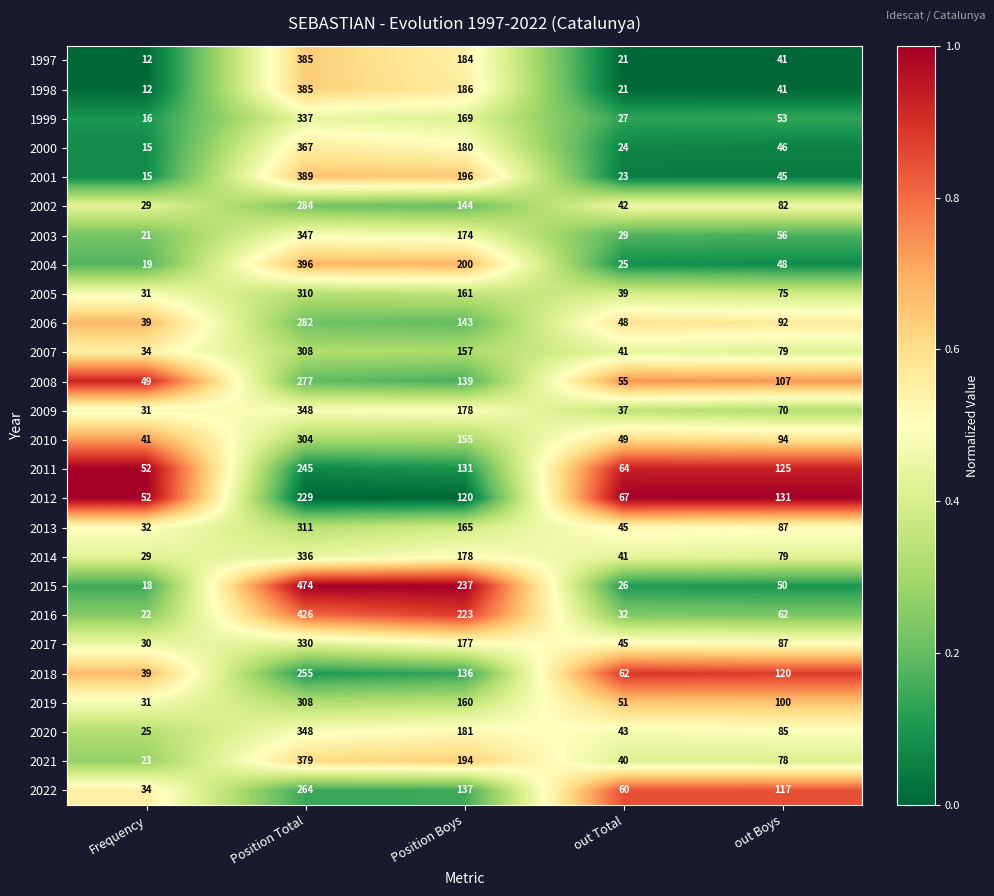

The value of 2004 at Position Total is 396. True or false?

True